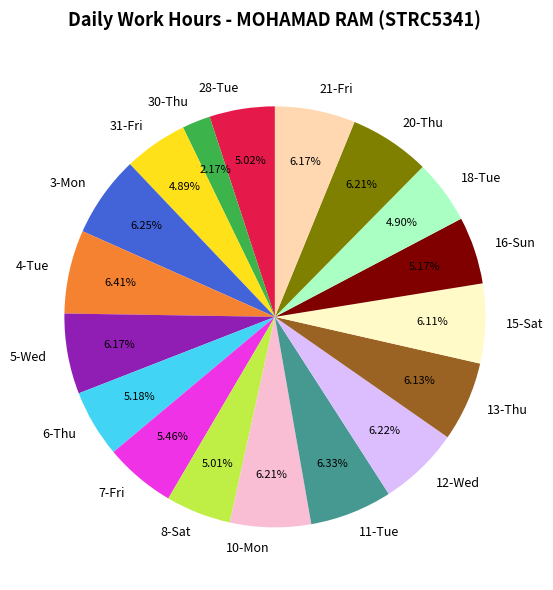

How many segments does this pie chart have?

18